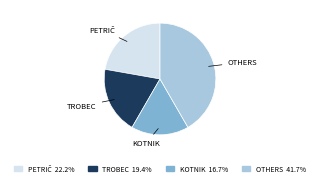

Is there any slice that represents more than half of the pie?

No